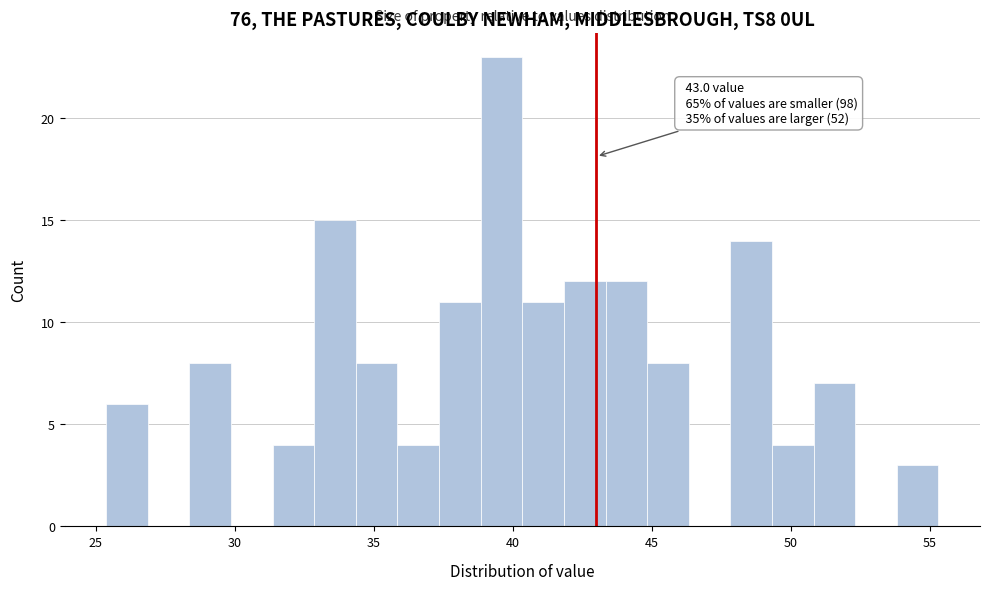

Read against the x-axis, roughly where is the centre of the tallest bar?

39.5